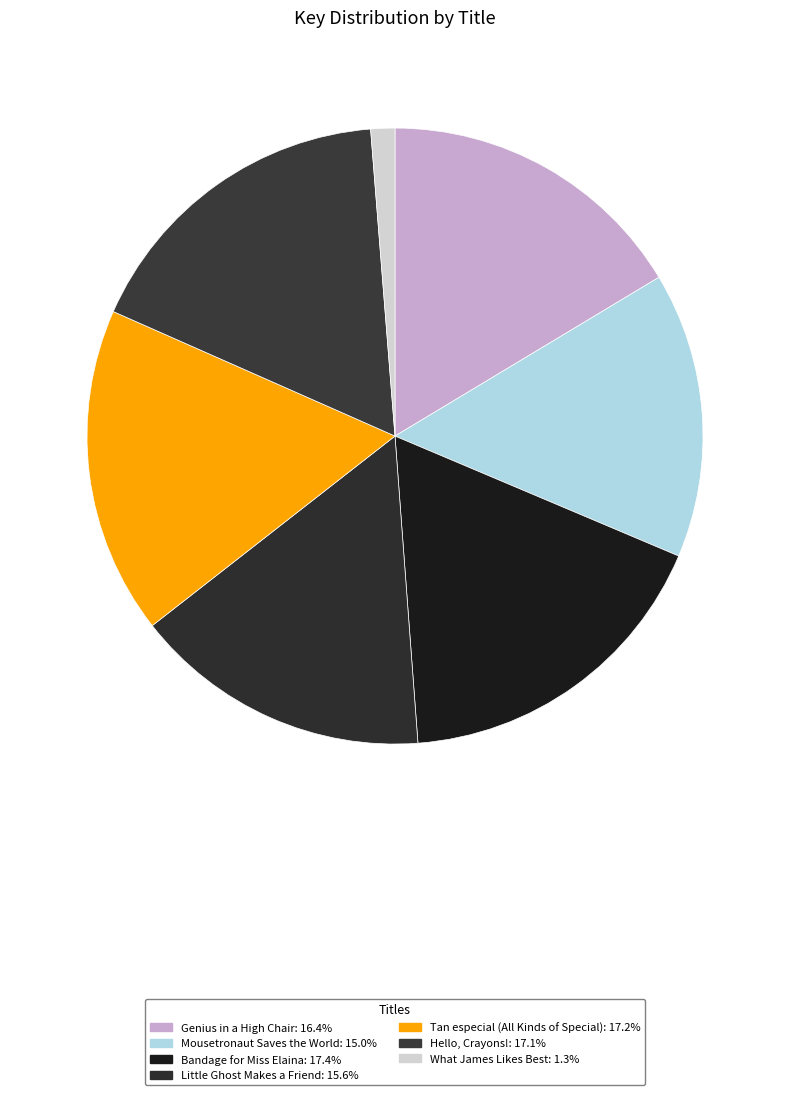

Rank the categories by value from lowest to highest.

What James Likes Best, Mousetronaut Saves the World, Little Ghost Makes a Friend, Genius in a High Chair, Hello, Crayons!, Tan especial (All Kinds of Special), Bandage for Miss Elaina